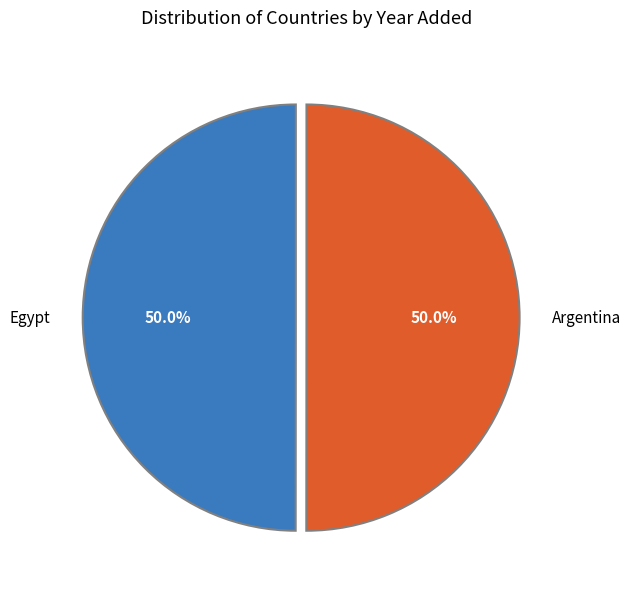

To the nearest percent, what percentage of the pie is Argentina?

50%